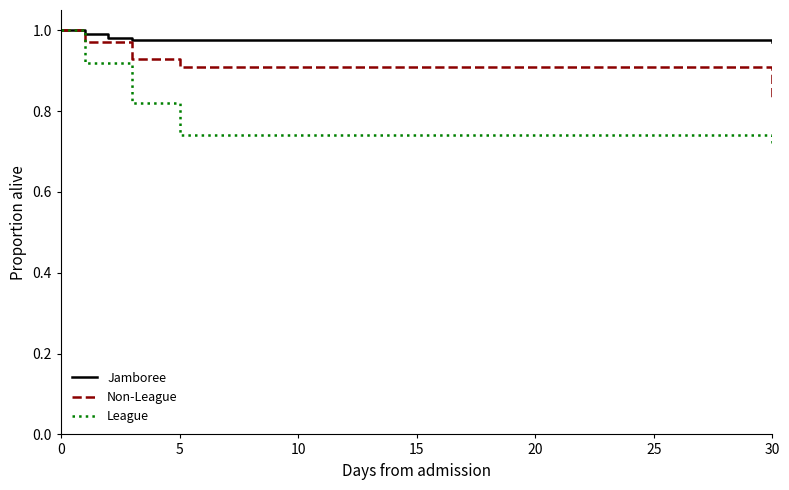

True or false: Jamboree and Non-League intersect in this chart.

False